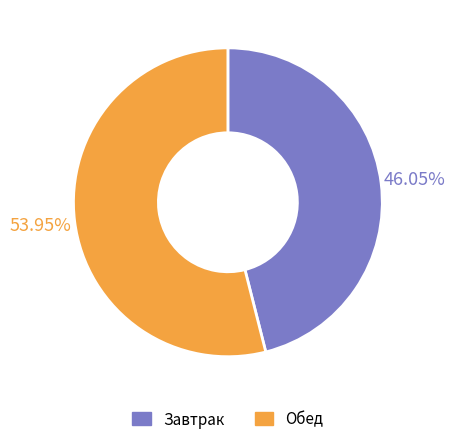

To the nearest percent, what percentage of the pie is Обед?

54%